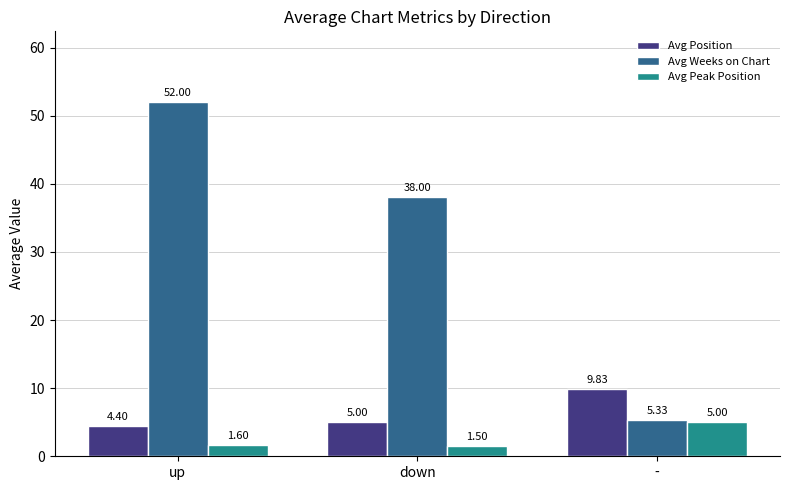

What is the difference between the Avg Position values at down and up?

0.6